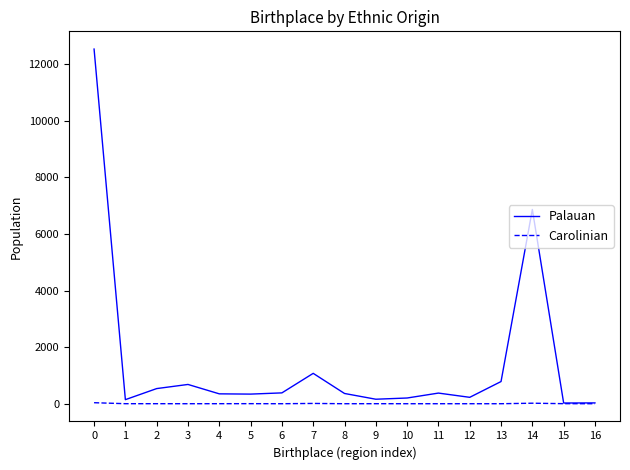

The value of Carolinian at 2 is 1. True or false?

True